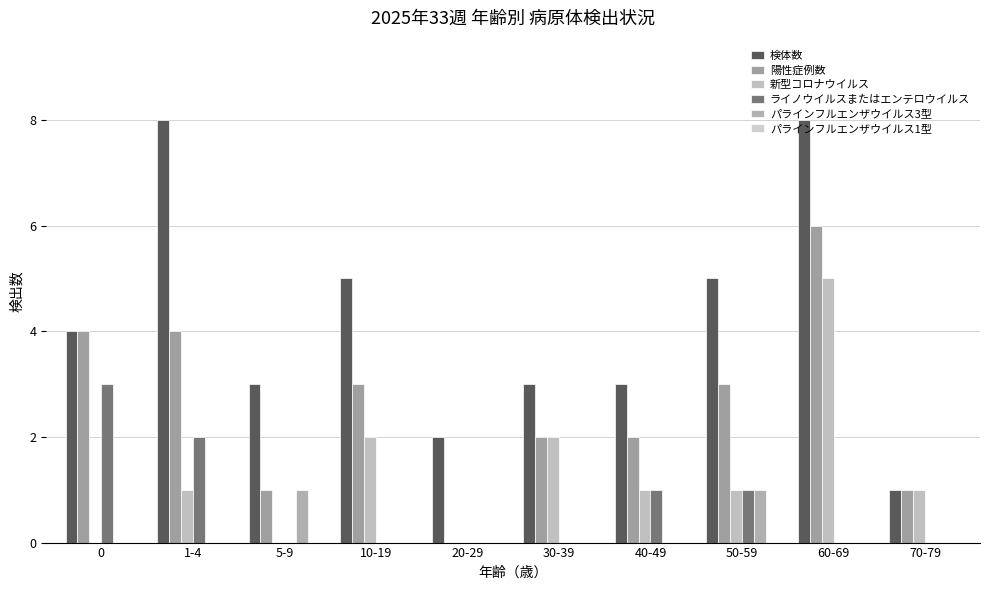

What is the average value of the ライノウイルスまたはエンテロウイルス series?

1